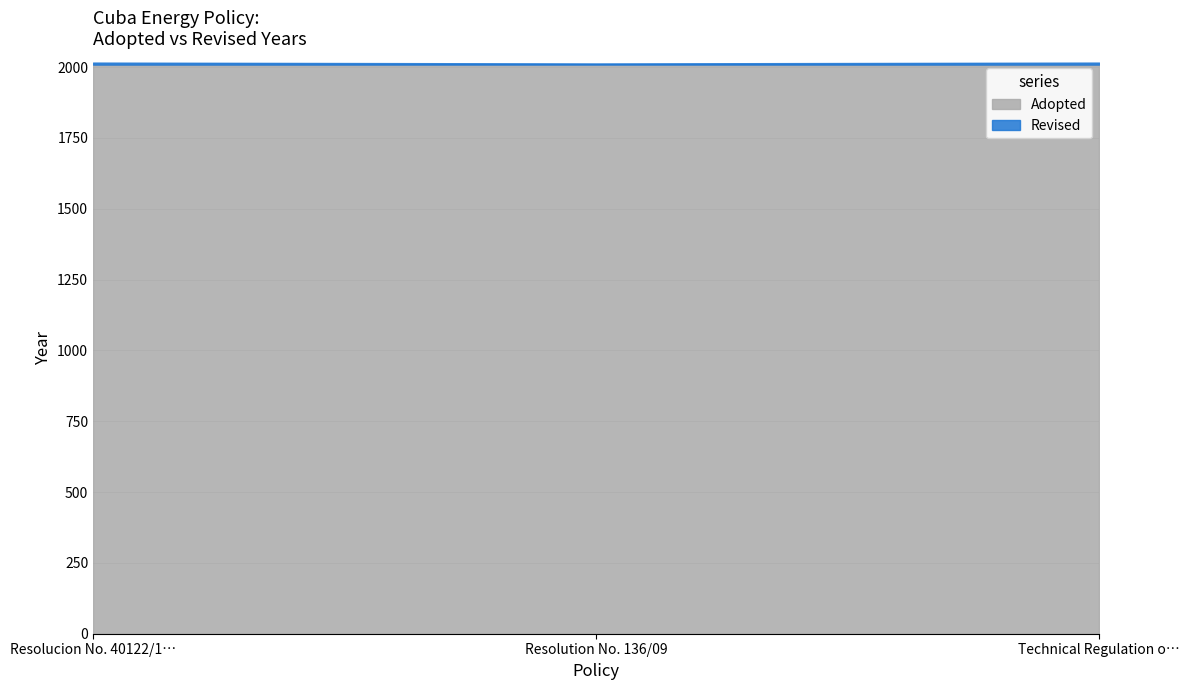

What is the label of the 2nd point from the left?

Resolution No. 136/09